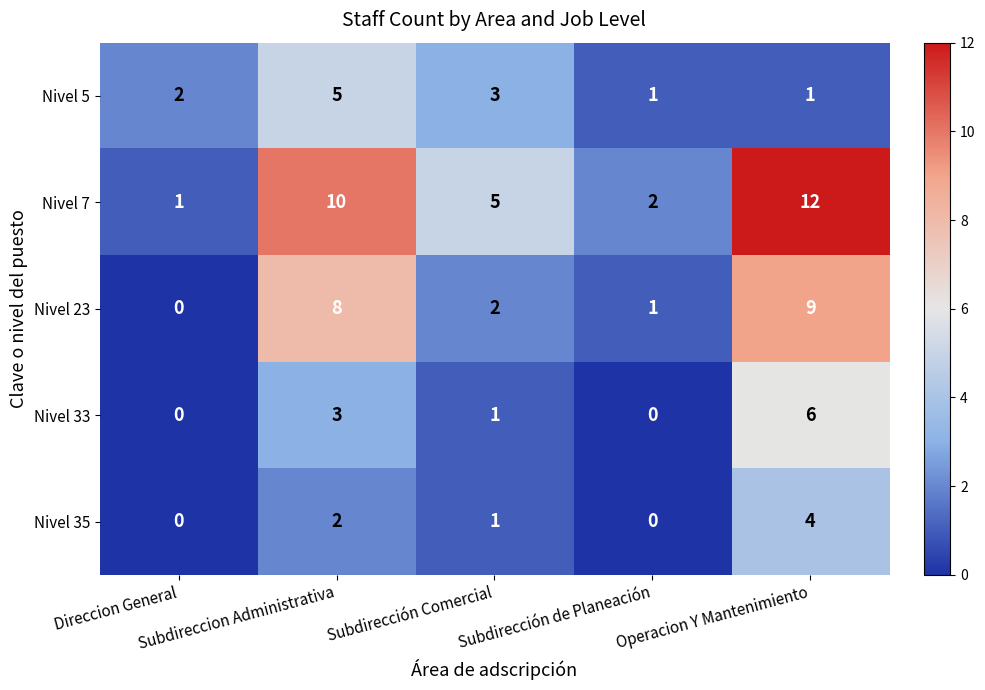

Rank the series by their maximum value, from highest to lowest.

Nivel 7, Nivel 23, Nivel 33, Nivel 5, Nivel 35